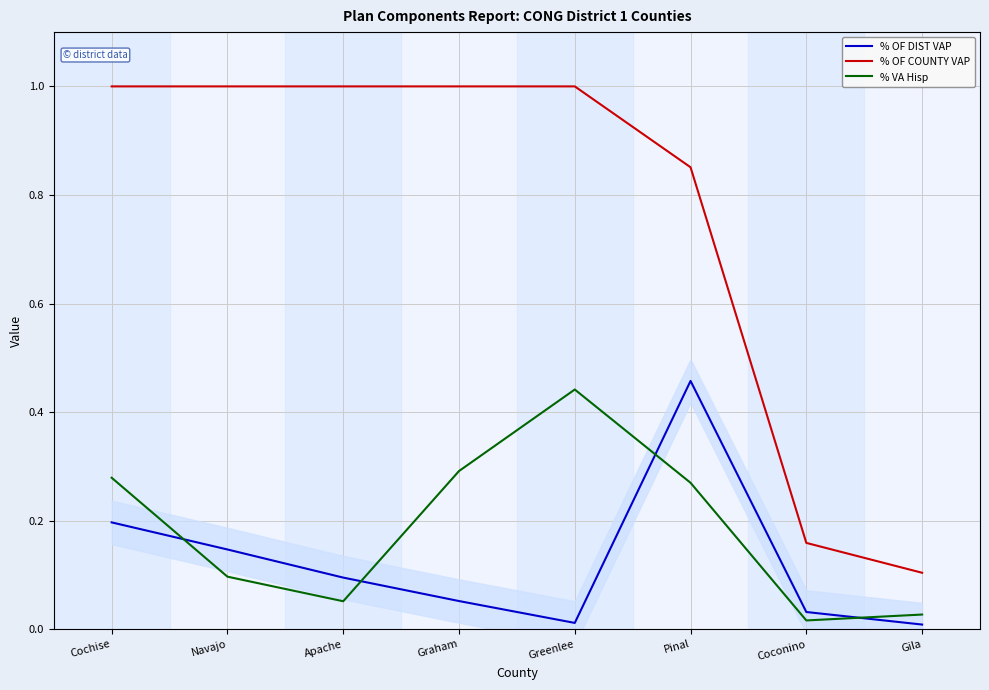

What is the total value across all series at Gila?

0.1